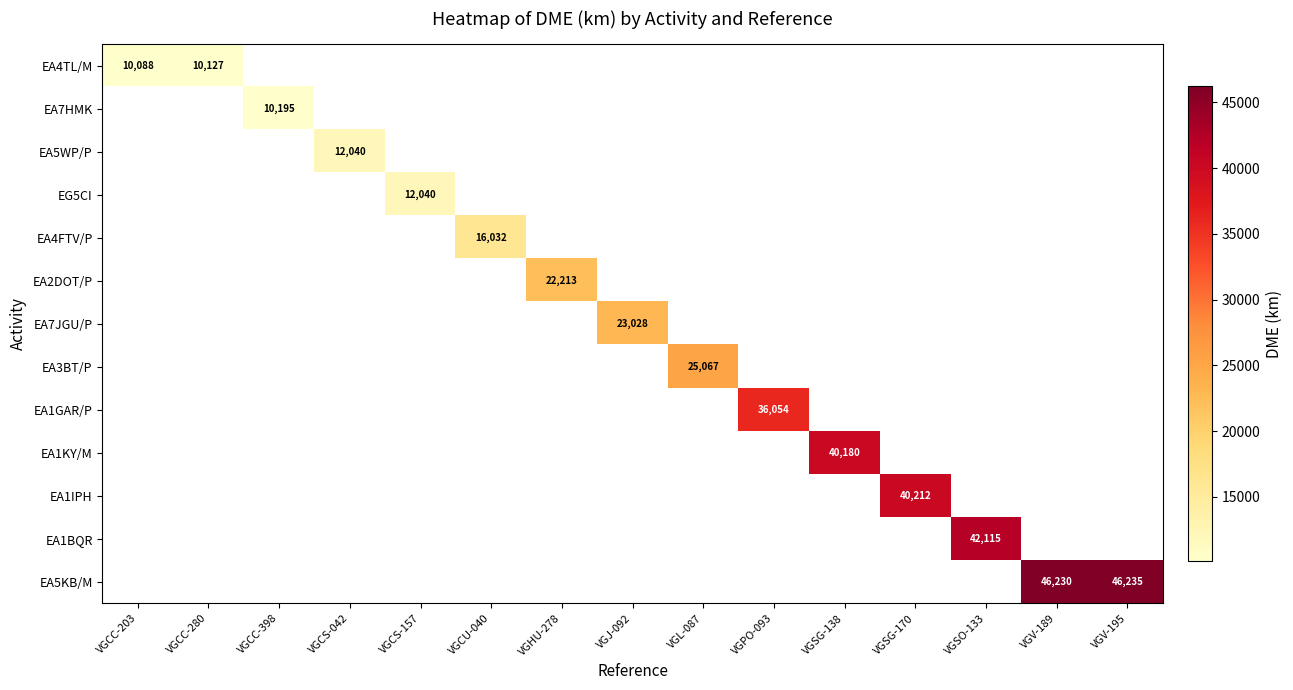

True or false: EA1BQR has a value of 70948 at VGSO-133.

False